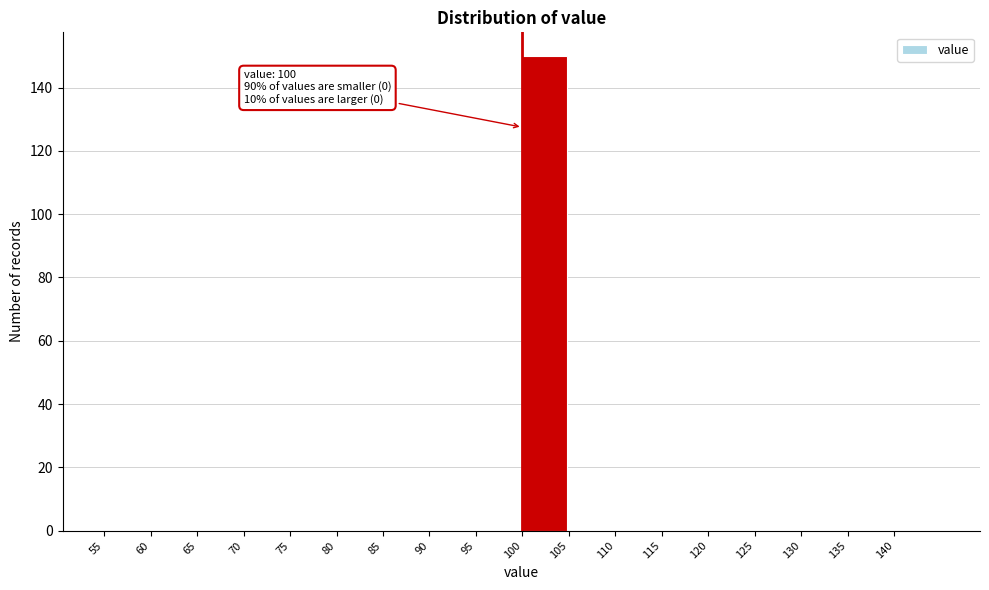

Over which range of the x-axis is the bar tallest?

100 to 105